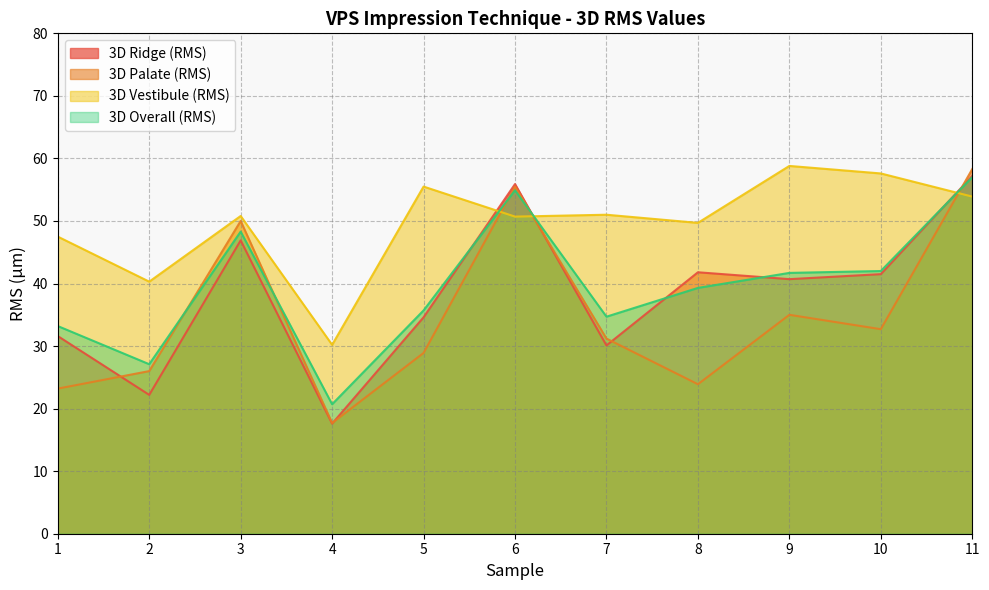

Where is 3D Ridge (RMS) nearest to the value 37?

5